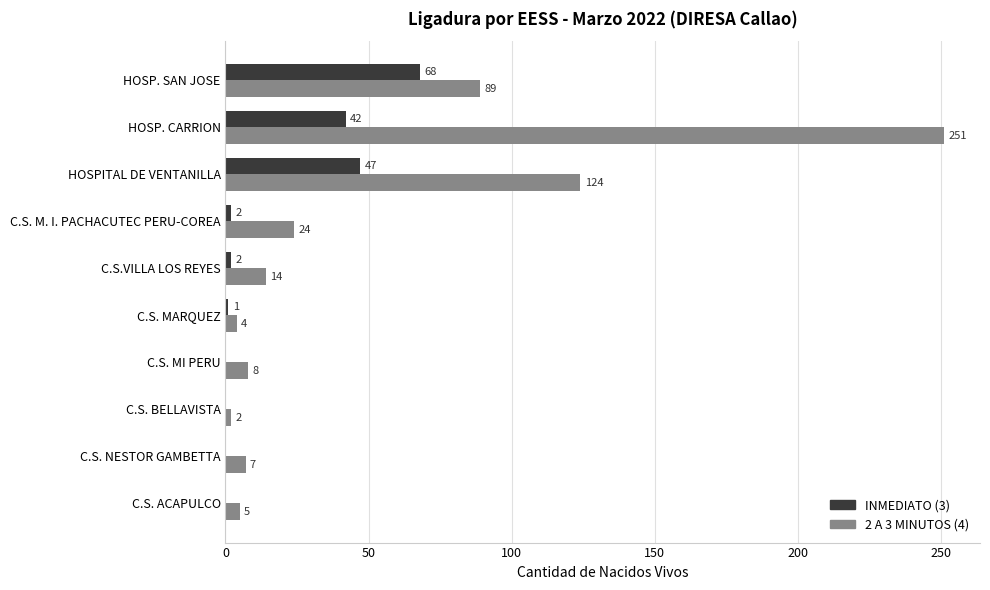

The 2 A 3 MINUTOS (4) series shows 7 at C.S. NESTOR GAMBETTA. True or false?

True